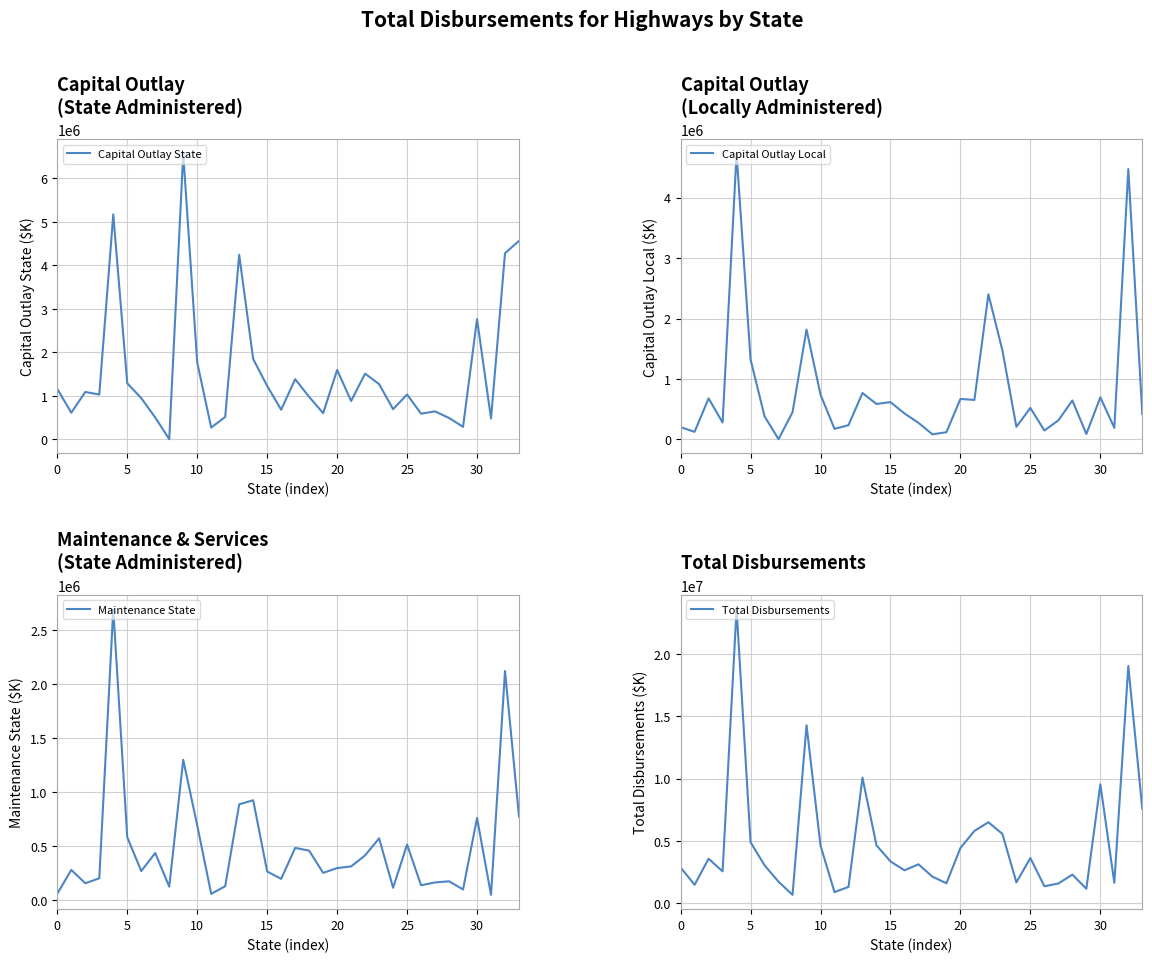

What is the maximum value for Total Disbursements?

23595386